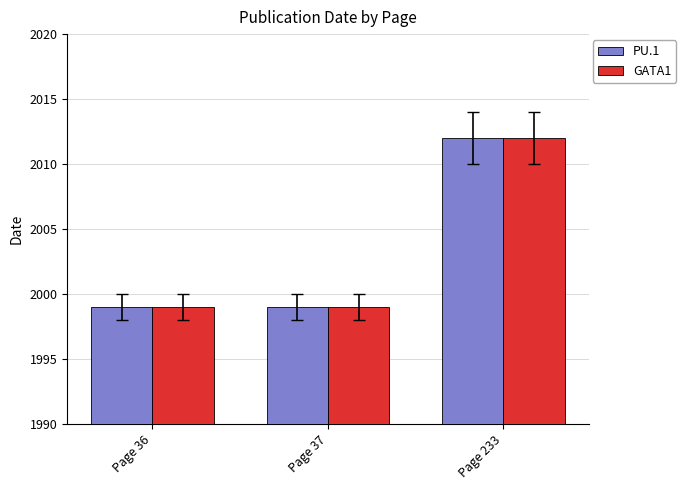

Is it true that GATA1 equals 2012 at Page 233?

True